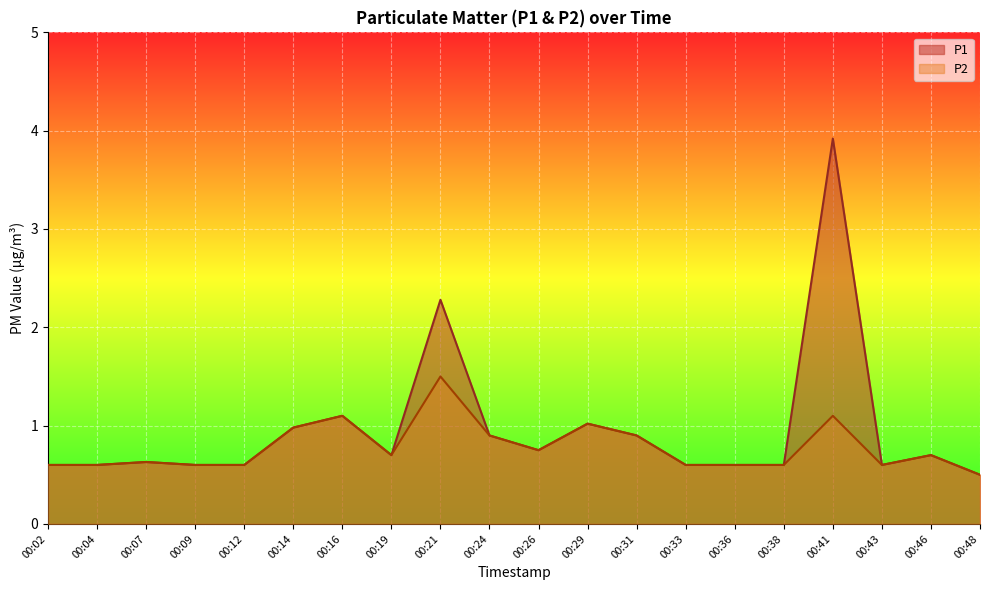

In P2, how many points are higher than both neighbors (excluding endpoints)?

6